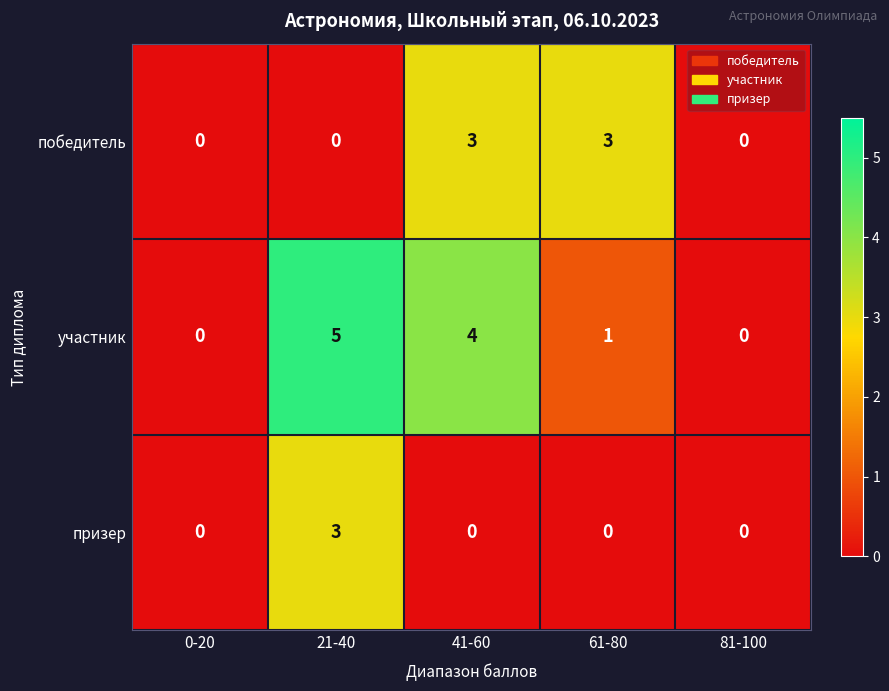

At which label does участник reach its peak?

21-40